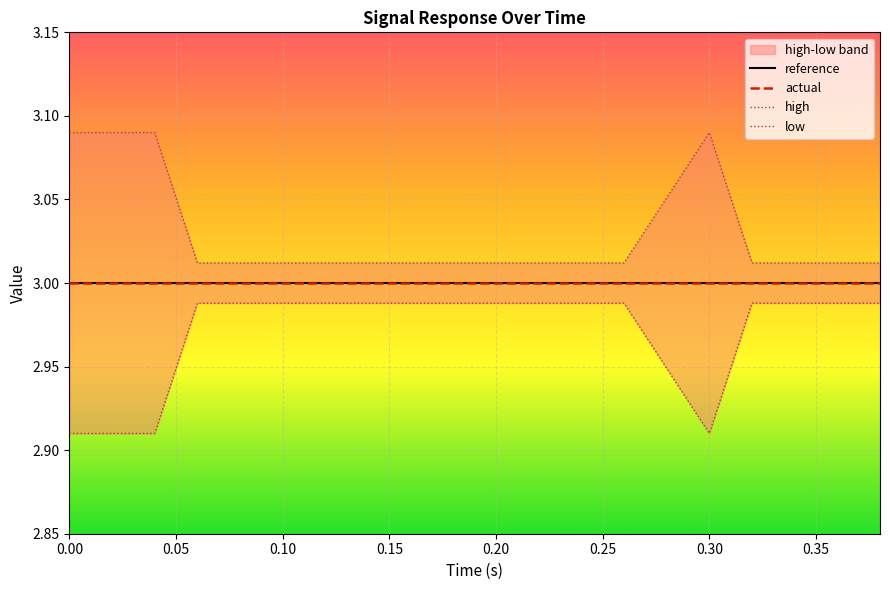

Reading left to right, transcribe all the data shown in this chart.

reference: 3.0	3.0	3.0	3.0	3.0	3.0	3.0	3.0	3.0	3.0	3.0	3.0	3.0	3.0	3.0	3.0	3.0	3.0	3.0
actual: 3.0	3.0	3.0	3.0	3.0	3.0	3.0	3.0	3.0	3.0	3.0	3.0	3.0	3.0	3.0	3.0	3.0	3.0	3.0
high: 3.1	3.1	3.1	3.0	3.0	3.0	3.0	3.0	3.0	3.0	3.0	3.0	3.0	3.0	3.1	3.0	3.0	3.0	3.0
low: 2.9	2.9	2.9	3.0	3.0	3.0	3.0	3.0	3.0	3.0	3.0	3.0	3.0	3.0	2.9	3.0	3.0	3.0	3.0